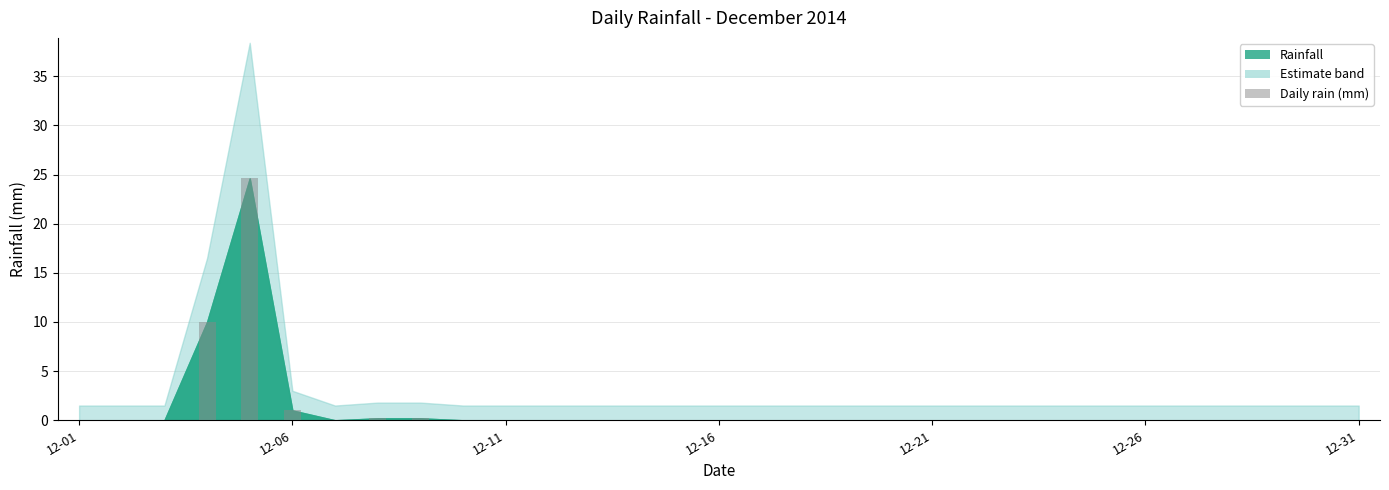

Count the number of data series in this chart.

1